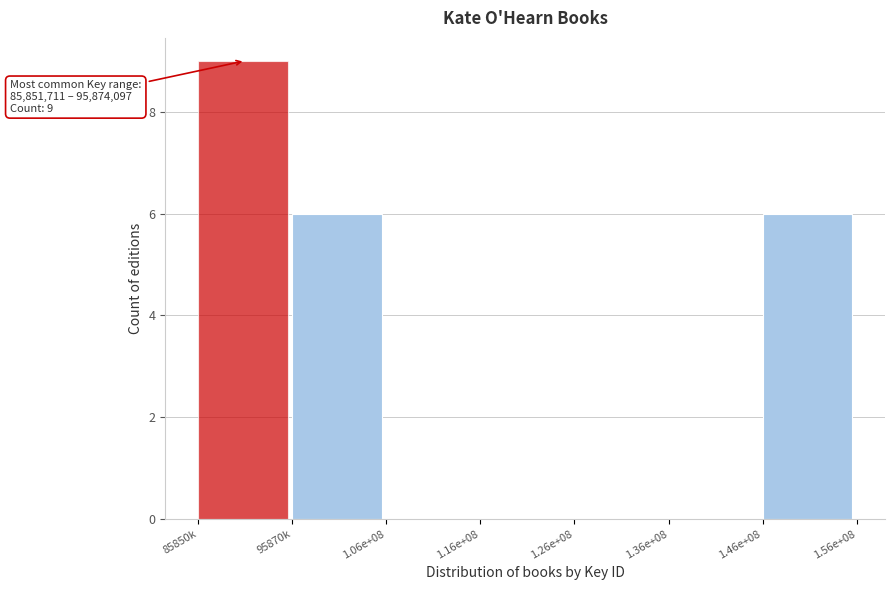

Reading left to right, transcribe all the data shown in this chart.

85850k=9	95870k=6	1.06e+08=0	1.16e+08=0	1.26e+08=0	1.36e+08=0	1.46e+08=6